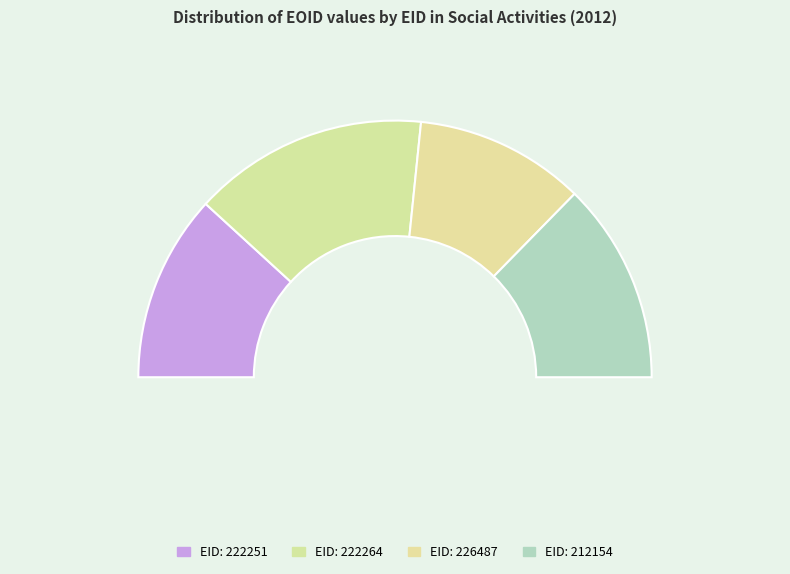

The 222264 slice represents 30% of the pie. True or false?

True